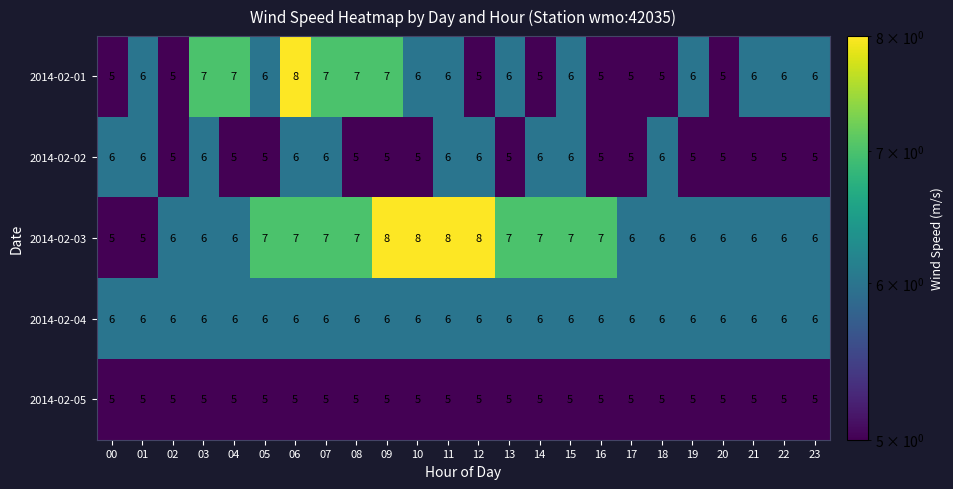

How many 2014-02-03 values are between 6 and 7?

18